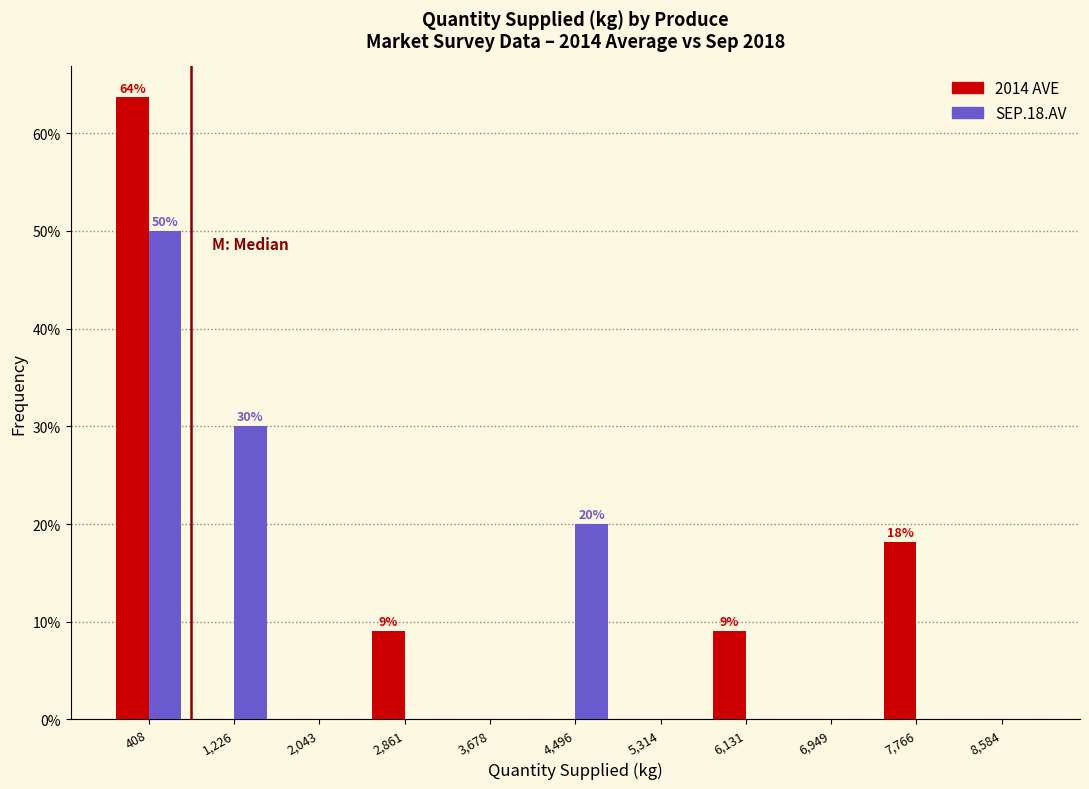

In the 2014 AVE series, which range on the x-axis has the tallest bar?

0 to 800